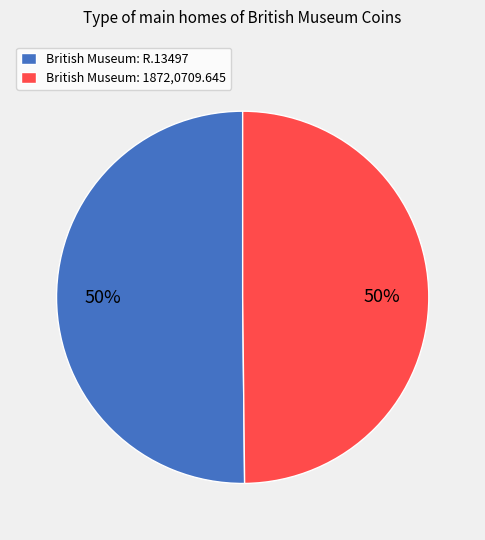

True or false: British Museum: 1872,0709.645 accounts for 50% of the total.

True